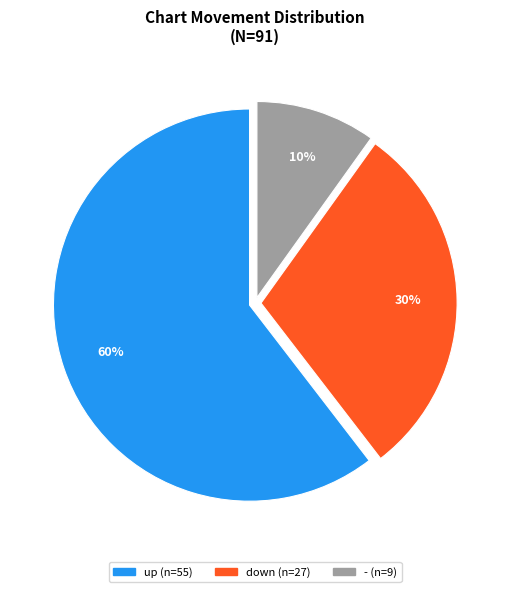

Is there a majority slice in this chart?

Yes